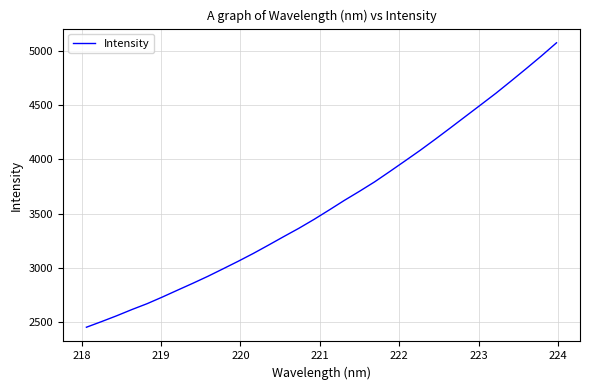

What is the difference between the maximum and minimum values?

2619.5